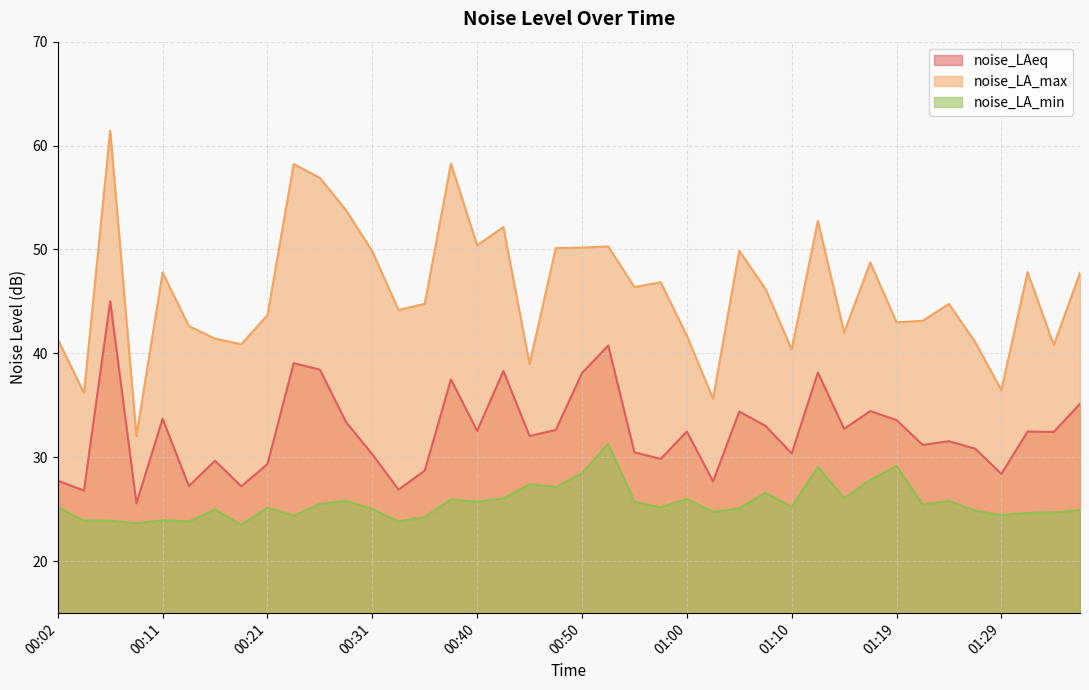

What is the difference between the highest and lowest values at 00:19?

17.4